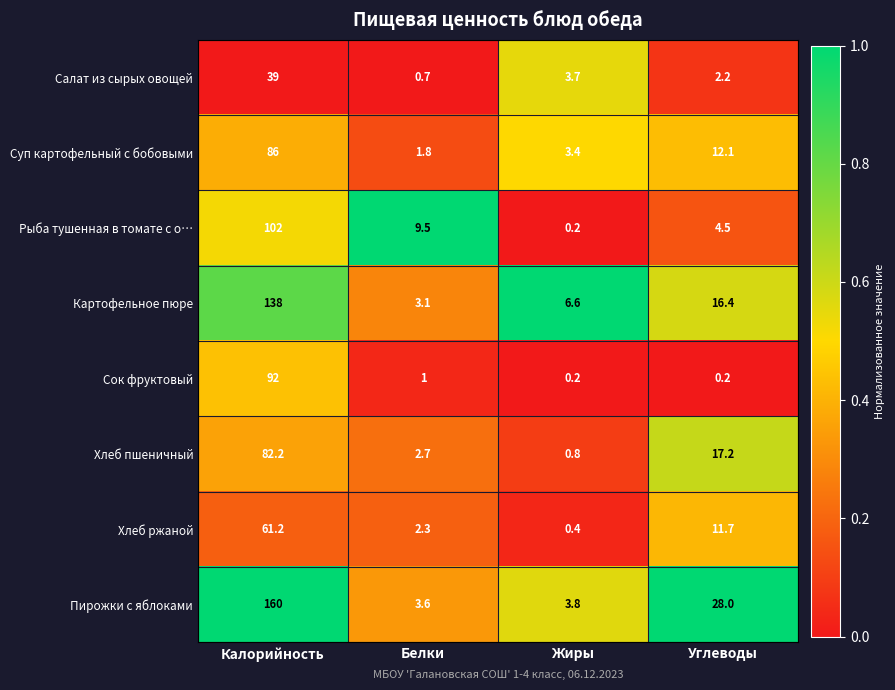

What is the difference between the maximum and minimum values in the Картофельное пюре series?

134.9